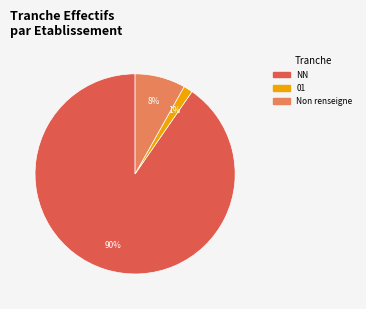

Does any single category account for the majority?

Yes